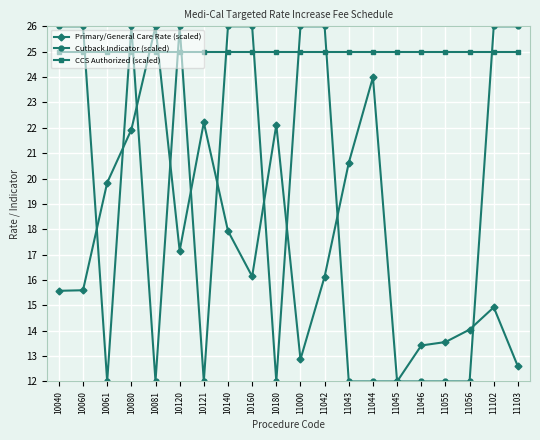

How many intersections are there between CCS Authorized (scaled) and Cutback Indicator (scaled)?

10